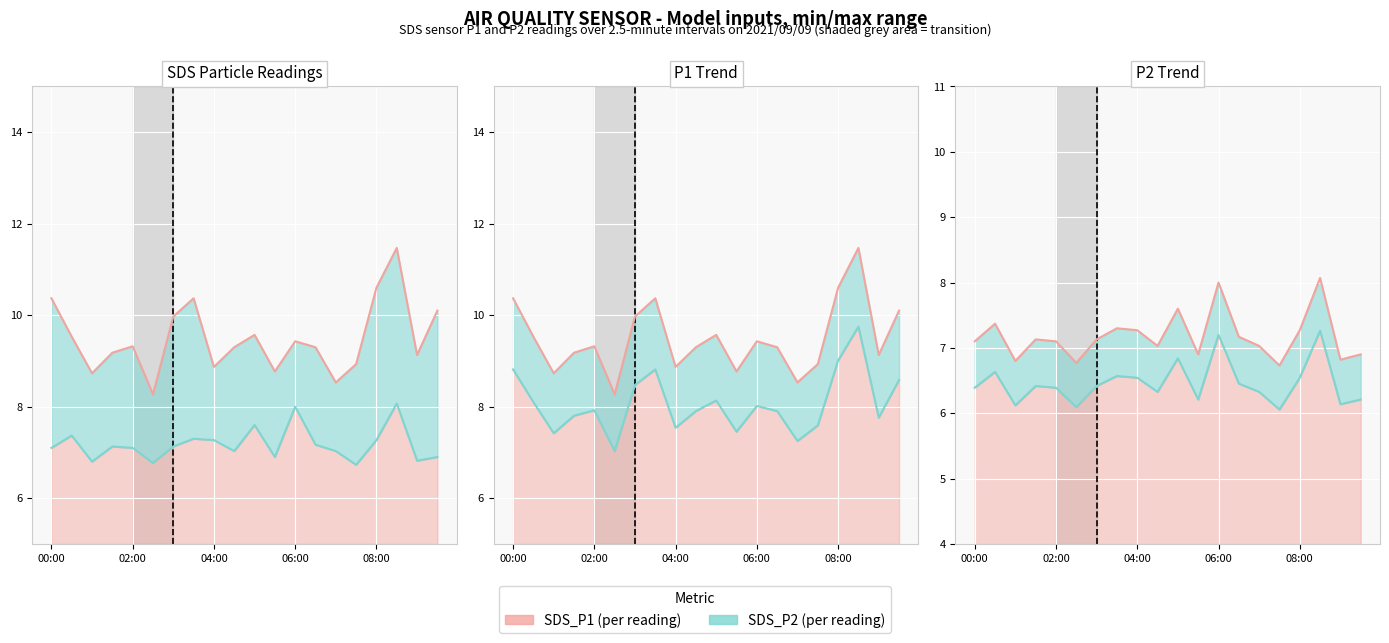

Reading left to right, list all the values displayed in this chart.

SDS_P1: 10.4	9.5	8.7	9.2	9.3	8.3	10.0	10.4	8.9	9.3	9.6	8.8	9.4	9.3	8.5	8.9	10.6	11.5	9.1	10.1
SDS_P2: 7.1	7.4	6.8	7.1	7.1	6.8	7.1	7.3	7.3	7.0	7.6	6.9	8.0	7.2	7.0	6.7	7.3	8.1	6.8	6.9
SDS_P1 low: 8.8	8.1	7.4	7.8	7.9	7.0	8.5	8.8	7.5	7.9	8.1	7.5	8.0	7.9	7.3	7.6	9.0	9.7	7.8	8.6
SDS_P2 low: 6.4	6.6	6.1	6.4	6.4	6.1	6.4	6.6	6.5	6.3	6.8	6.2	7.2	6.5	6.3	6.1	6.5	7.3	6.1	6.2